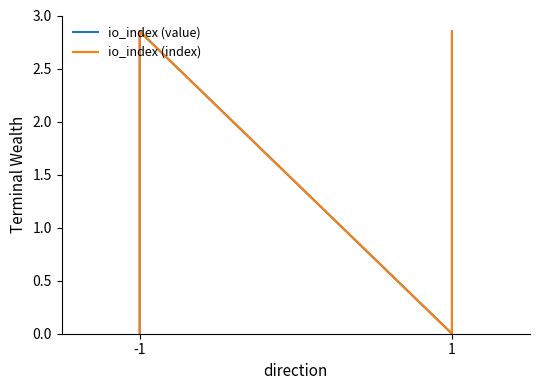

What is the average value of the io_index (index) series?

1.4